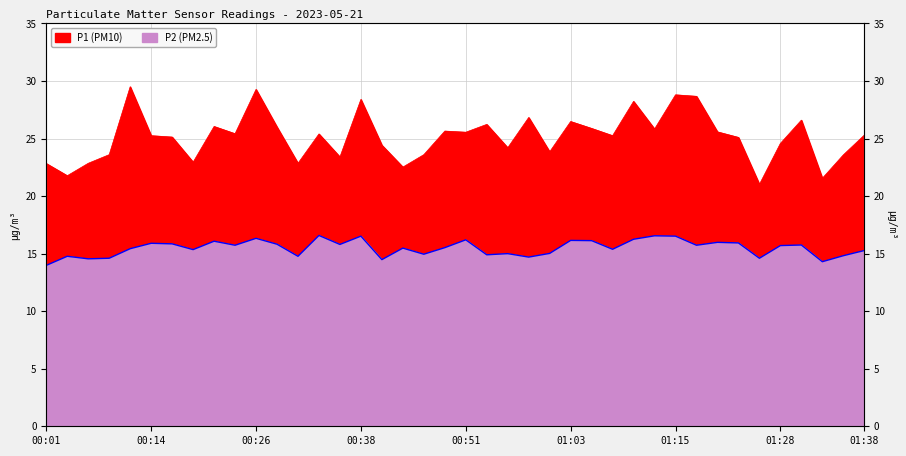

Rank the series by their average value, from lowest to highest.

P2, P1